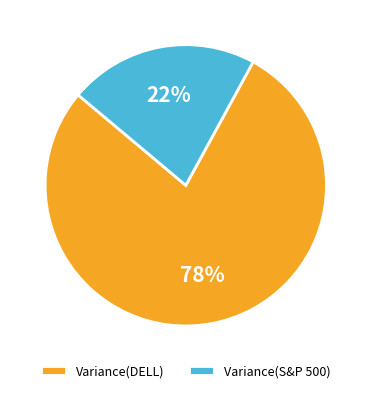

Combined, do Variance(DELL) and Variance(S&P 500) account for over 50%?

Yes